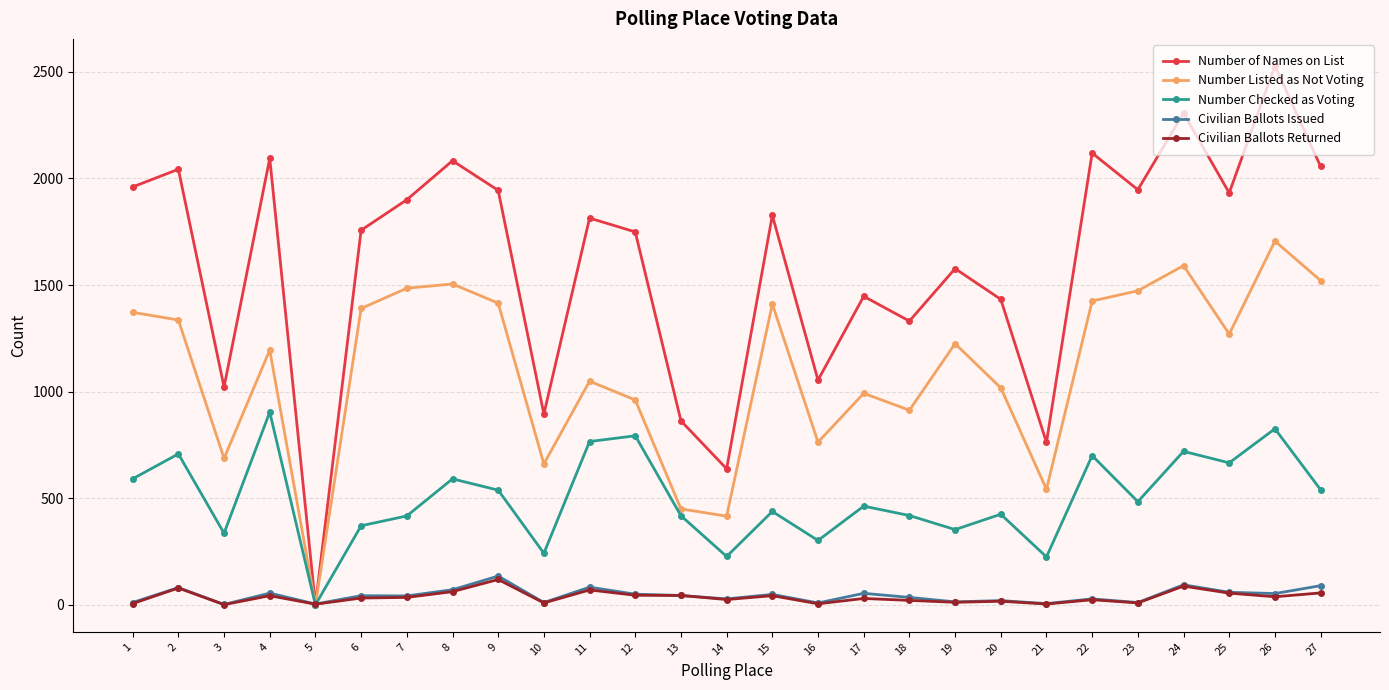

What is the difference between the second highest and second lowest values in the Civilian Ballots Returned series?

85